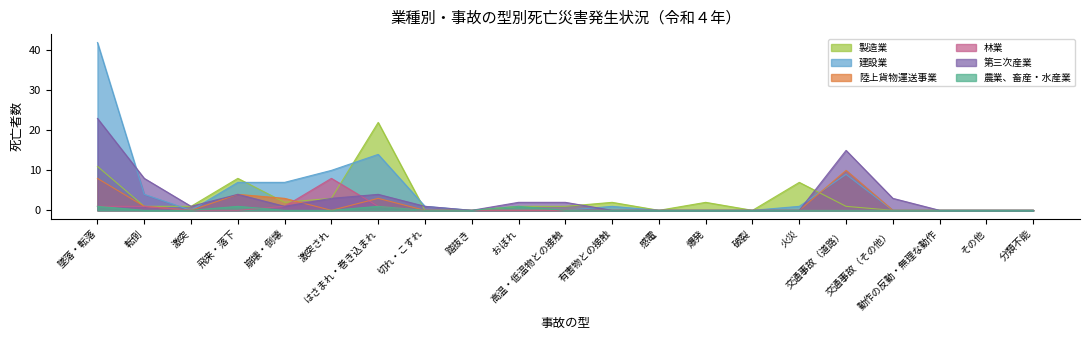

How many data points in 製造業 are less than 1?

8